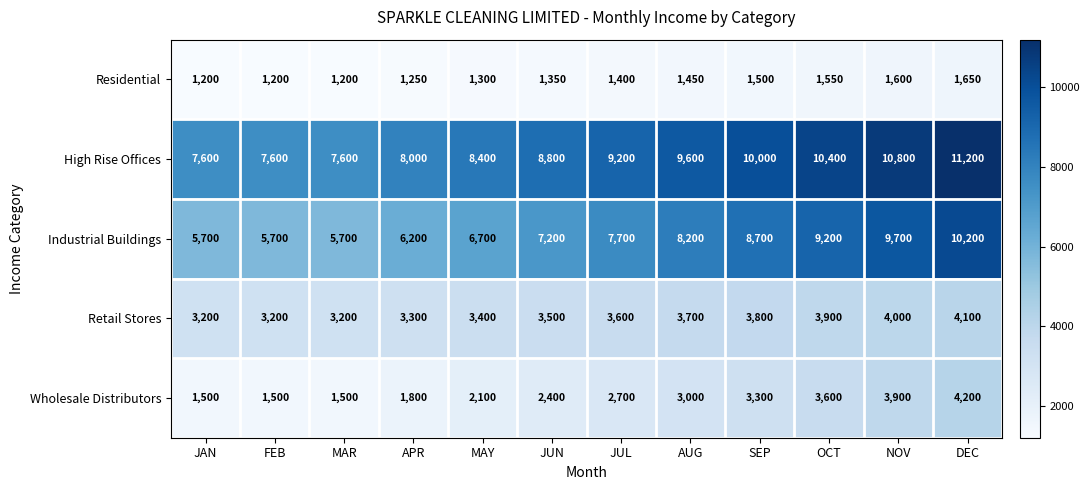

What is the difference between the maximum and minimum values in the Residential series?

450